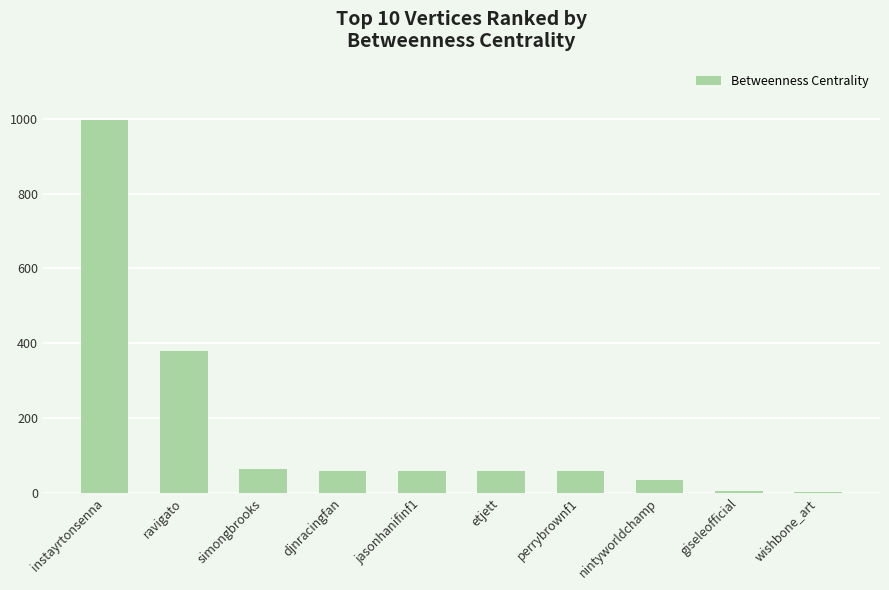

The chart shows a value of 98.3 at djnracingfan. True or false?

False